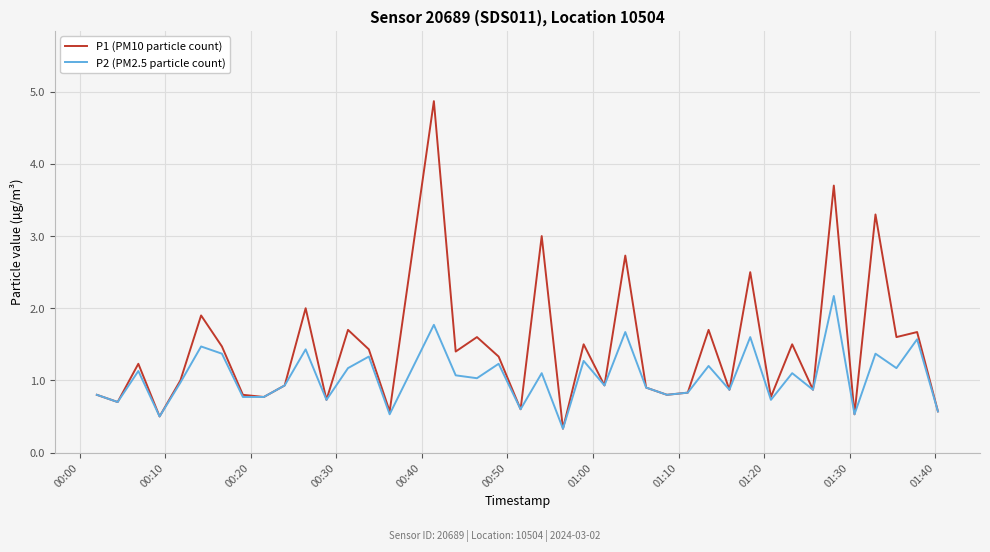

List the series in order of their peak value, highest first.

P1 (PM10 particle count), P2 (PM2.5 particle count)